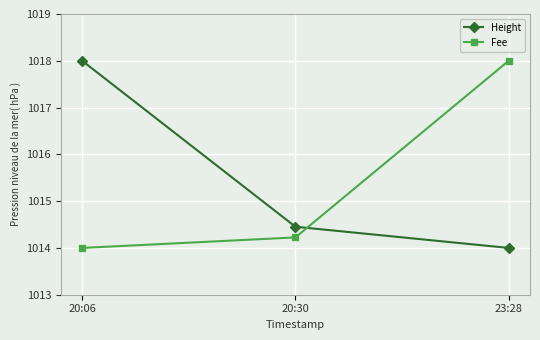

What position from the right is 23:28?

1